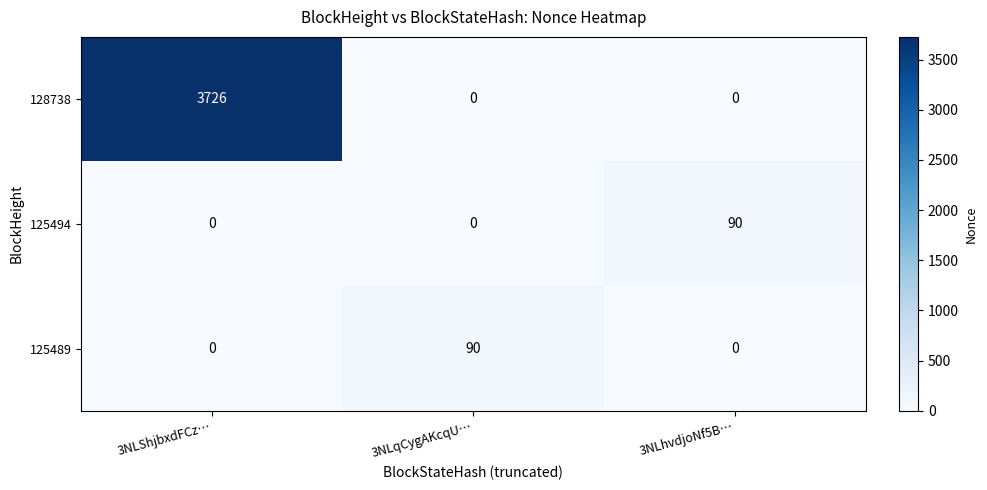

At how many categories does at least one series exceed 2325?

1